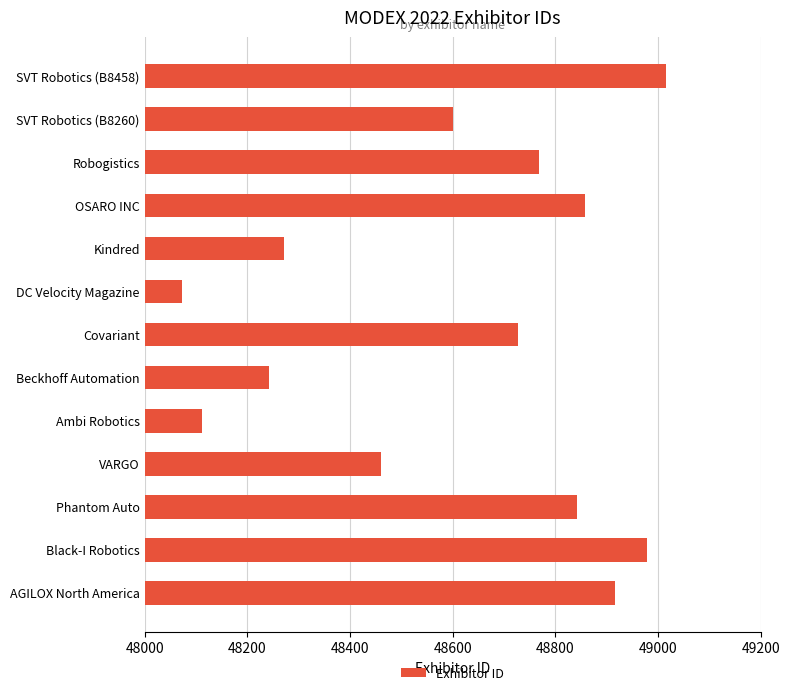

Reading bottom to top, extract all data points from this chart.

AGILOX North America=48916	Black-I Robotics=48978	Phantom Auto=48842	VARGO=48460	Ambi Robotics=48112	Beckhoff Automation=48243	Covariant=48727	DC Velocity Magazine=48073	Kindred=48272	OSARO INC=48857	Robogistics=48769	SVT Robotics (B8260)=48600	SVT Robotics (B8458)=49016